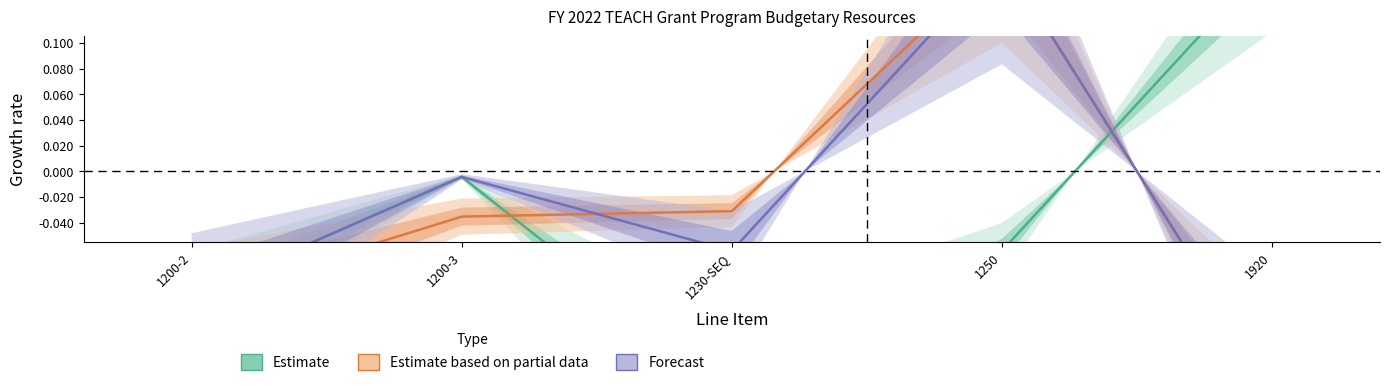

Rank the series by their maximum value, from highest to lowest.

Estimate, Estimate based on partial data, Forecast